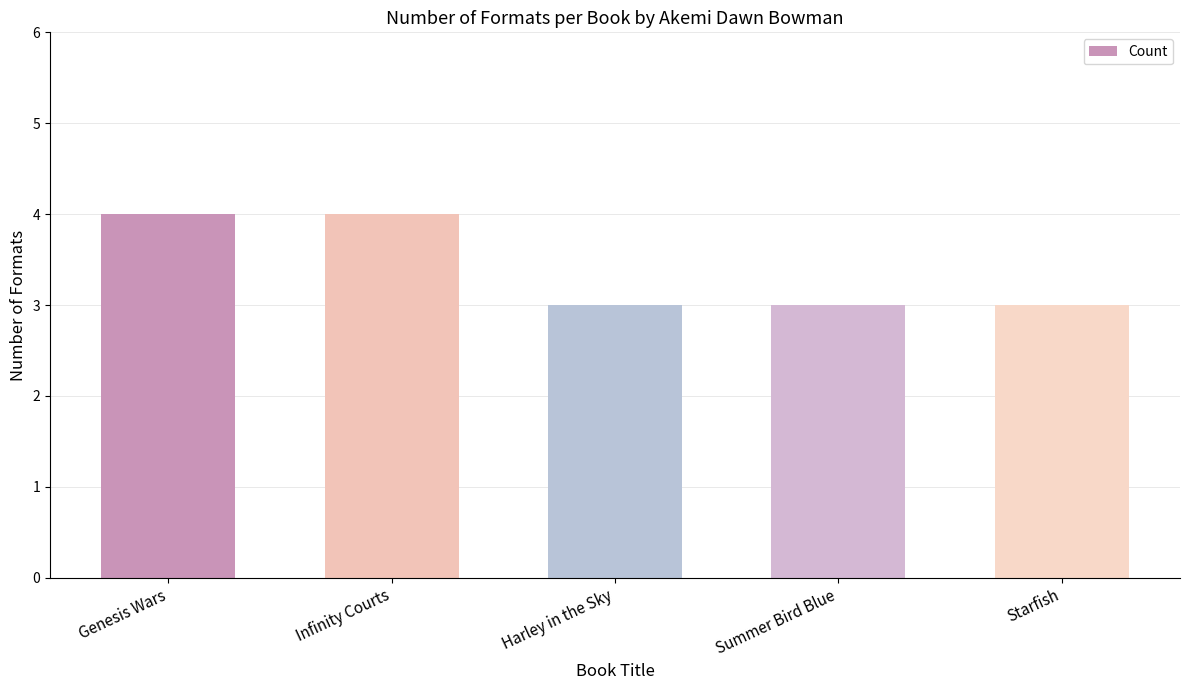

Is it true that the value at Infinity Courts is 4?

True